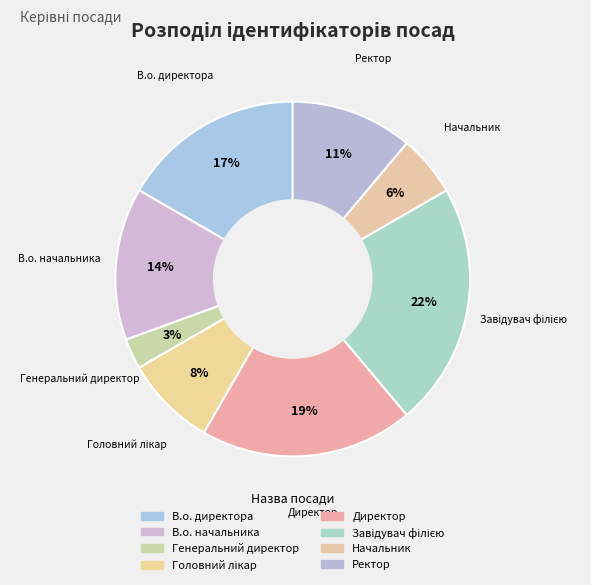

To the nearest percent, what portion does Завідувач філією represent?

22%